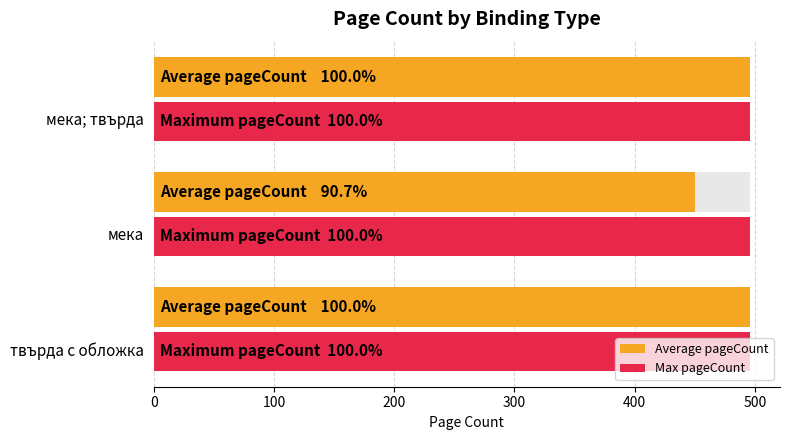

What is the sum of the values at твърда с обложка and твърда с обложка?

992